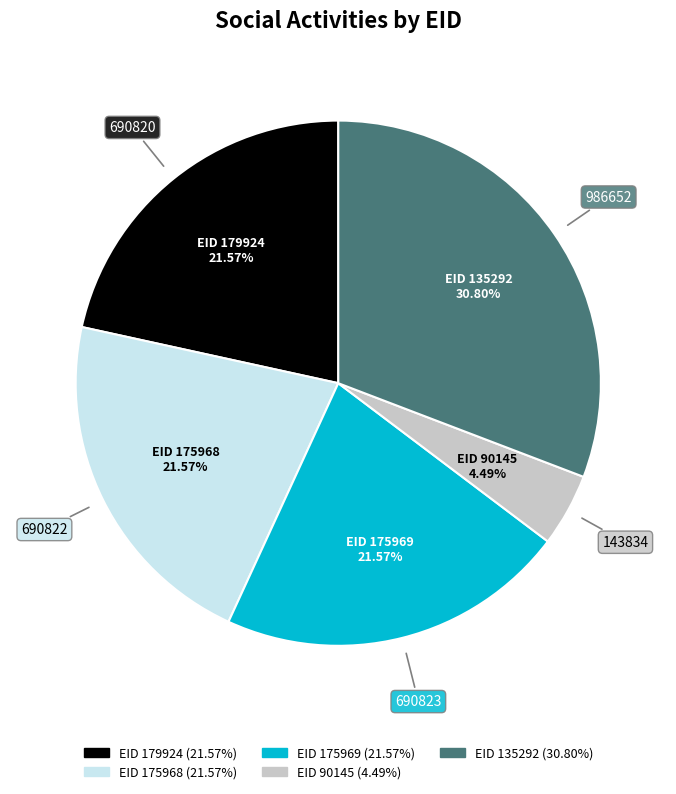

How many slices are in this pie chart?

5